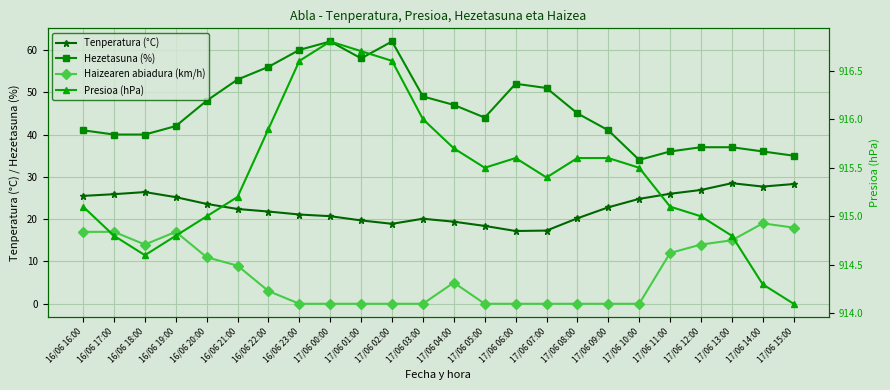

Rank the series at 17/06 10:00 from lowest to highest value.

Haizearen abiadura (km/h), Tenperatura (°C), Hezetasuna (%), Presioa (hPa)